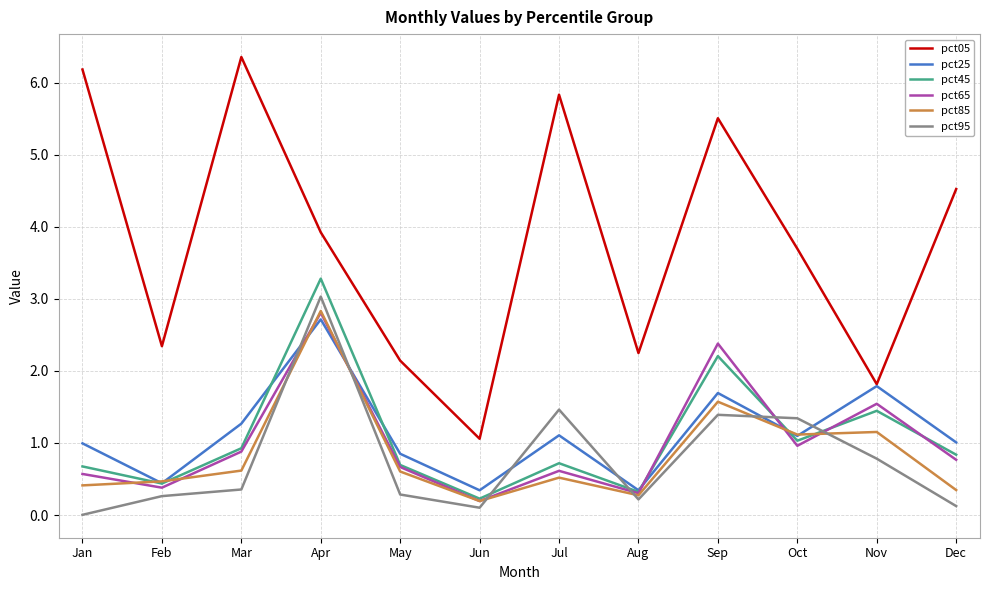

What is the maximum value shown in the chart?

6.4